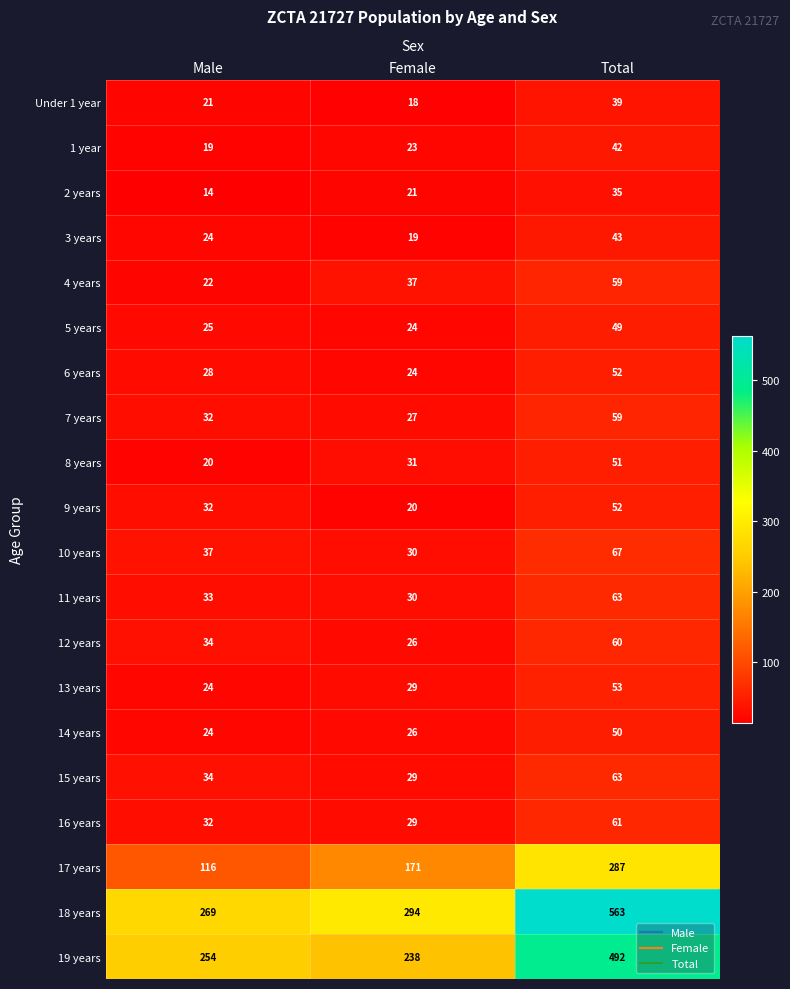

Which series has the largest total across all categories?

18 years